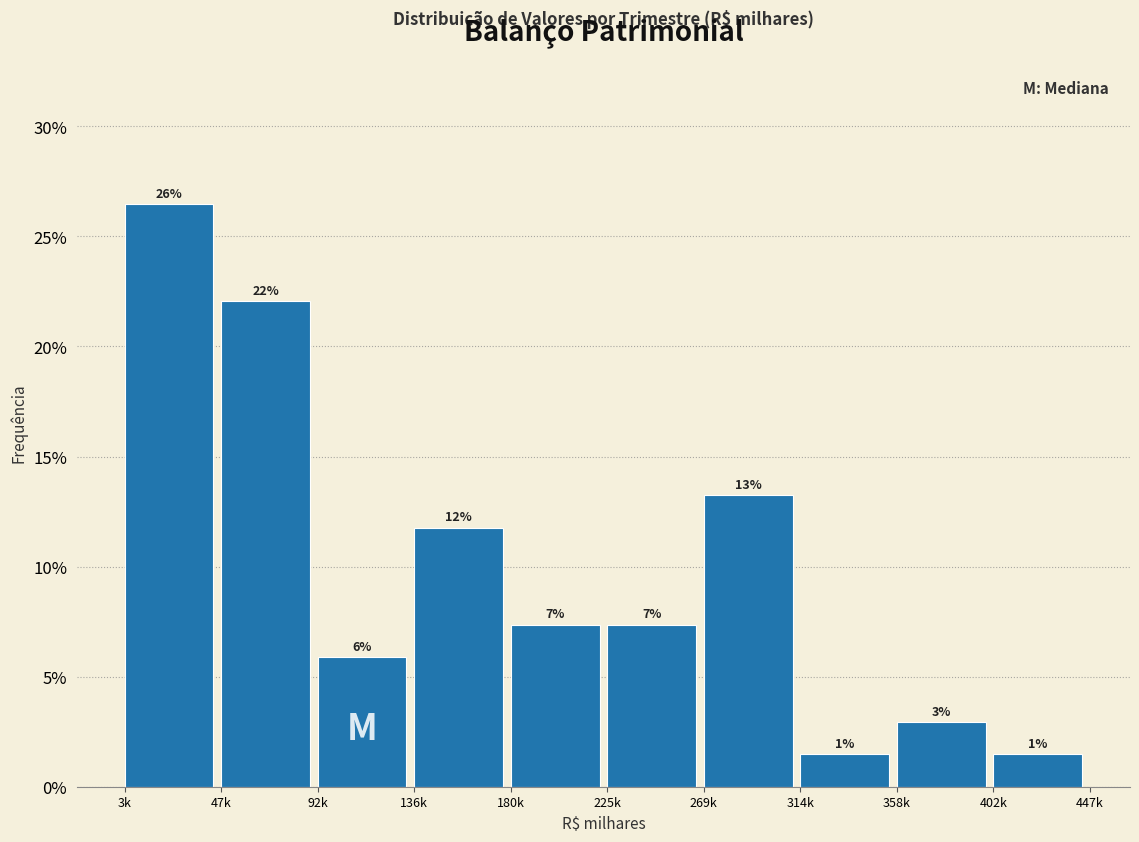

Does the chart contain any negative values?

No